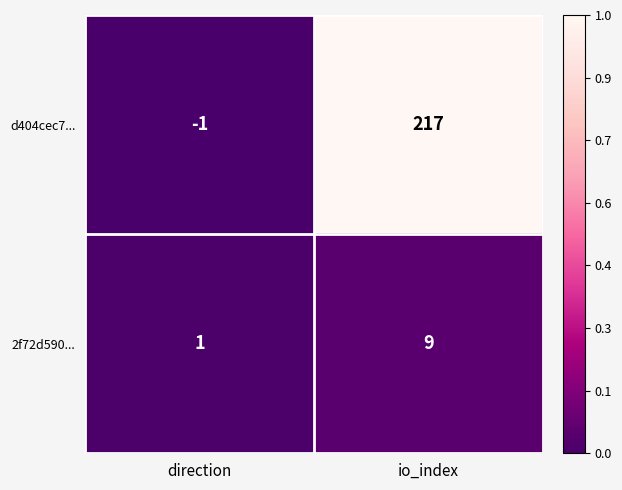

What is the sum of the d404cec7... values at io_index and direction?

216